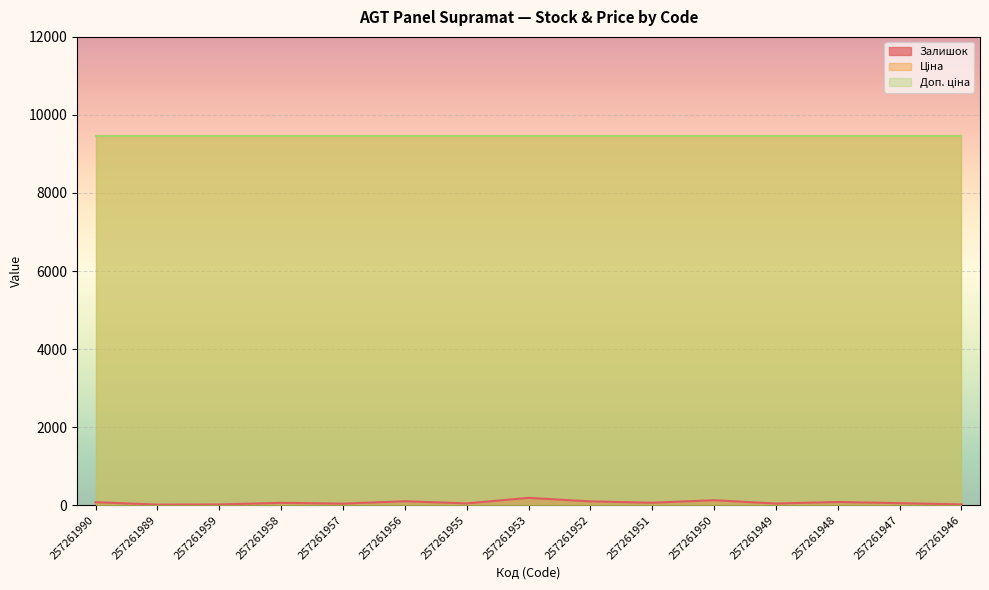

How many lines are shown in the chart?

3